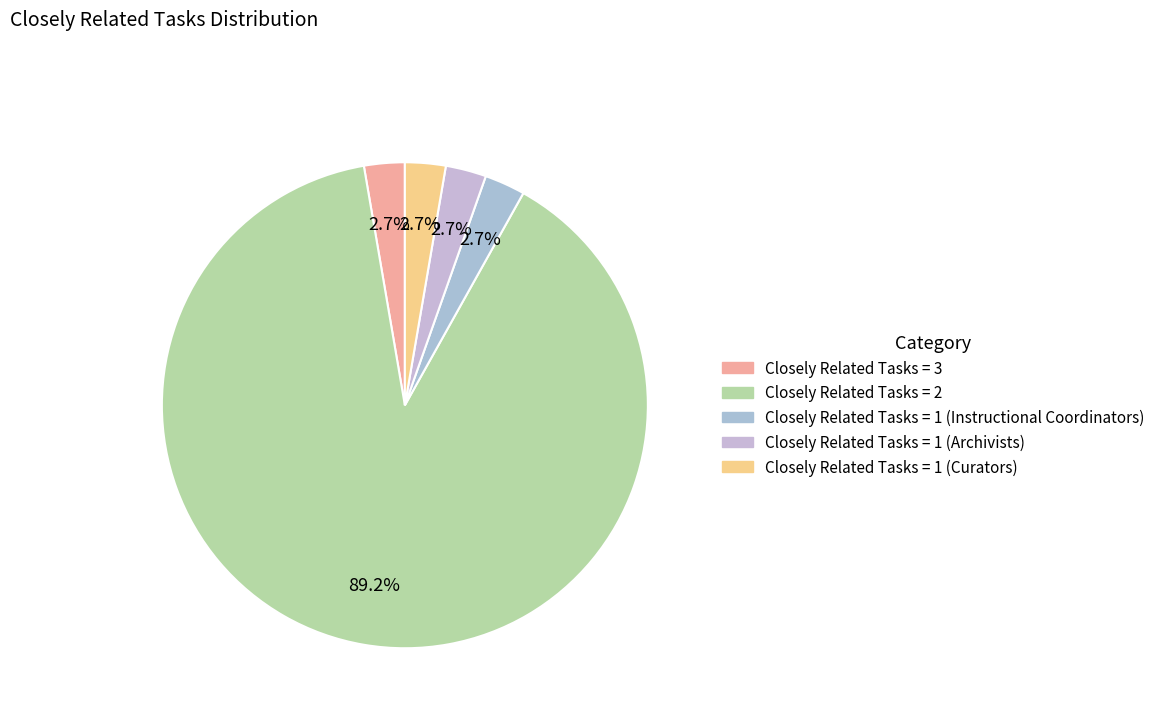

True or false: Closely Related Tasks = 1 (Instructional Coordinators) accounts for 3% of the total.

True